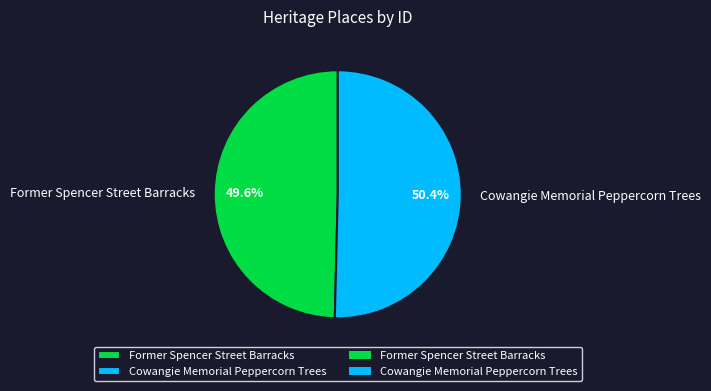

Which category has the smallest portion of the pie?

Former Spencer Street Barracks